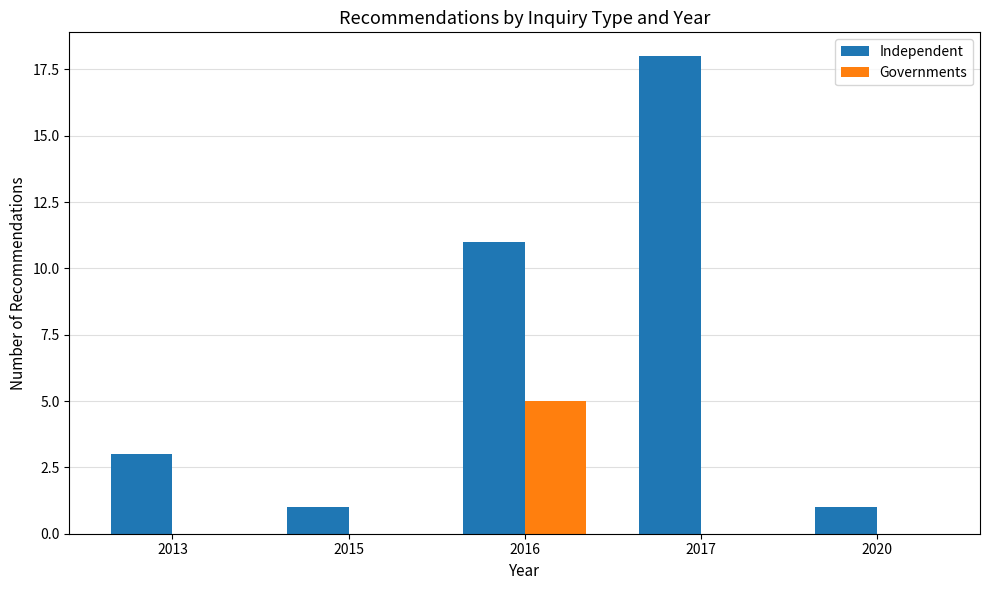

Are the bars horizontal?

No